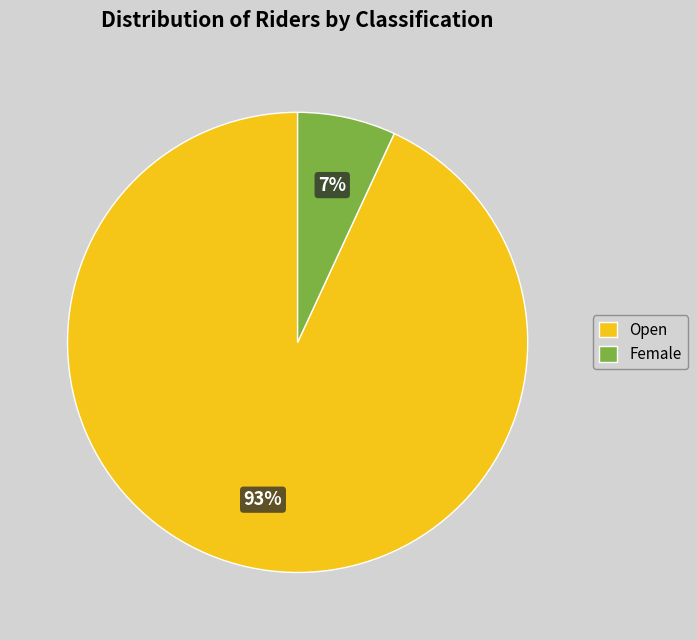

Which category has the biggest portion of the pie?

Open